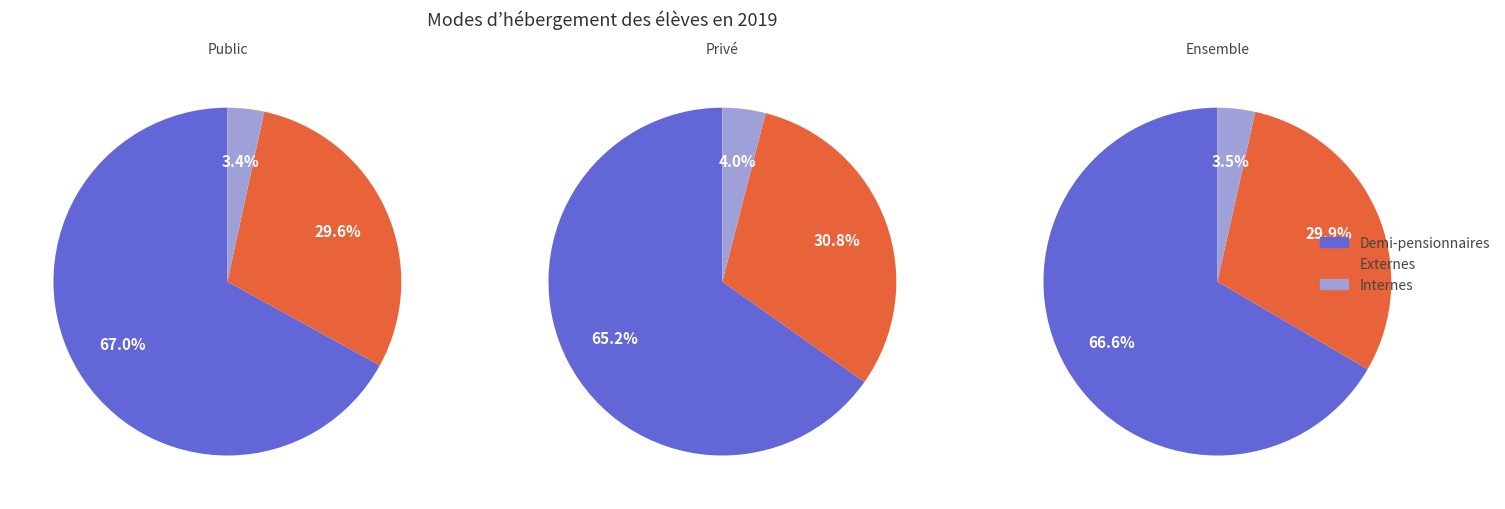

Is 1 the majority of the pie?

No